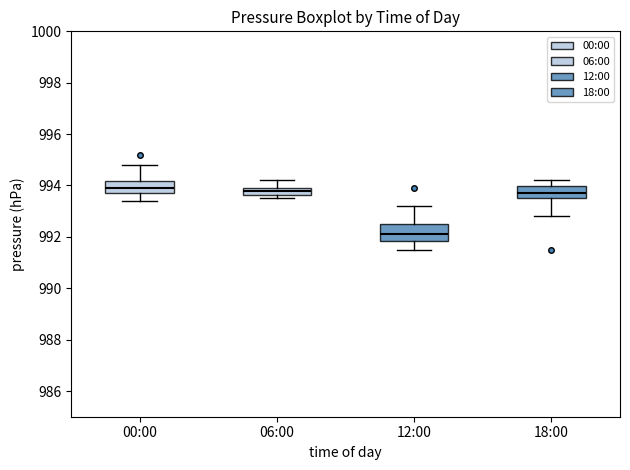

Which box is the tallest, from its lower edge to its upper edge?

12:00